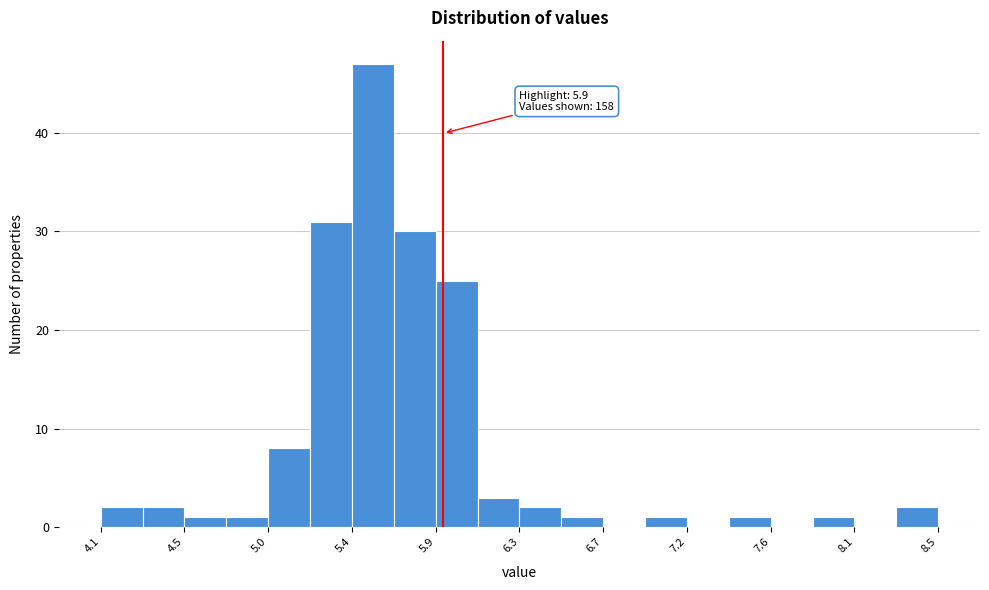

Over which range of the x-axis is the bar tallest?

5.42 to 5.64